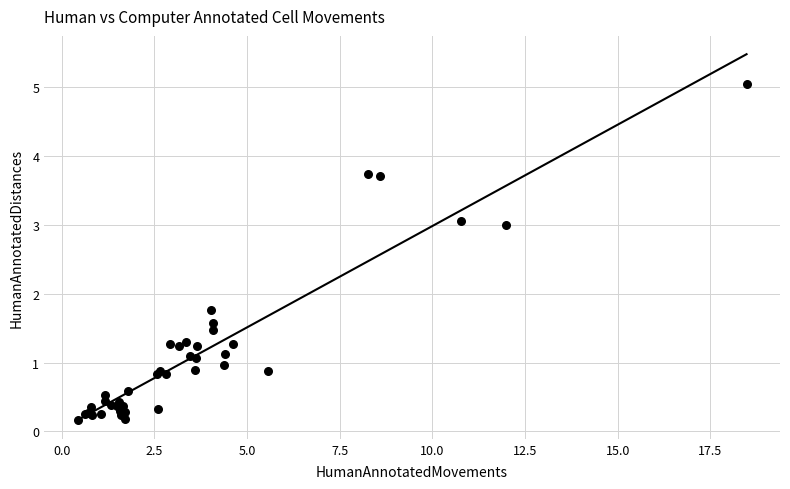

What Y value in the scatter plot is closest to 2?

1.8